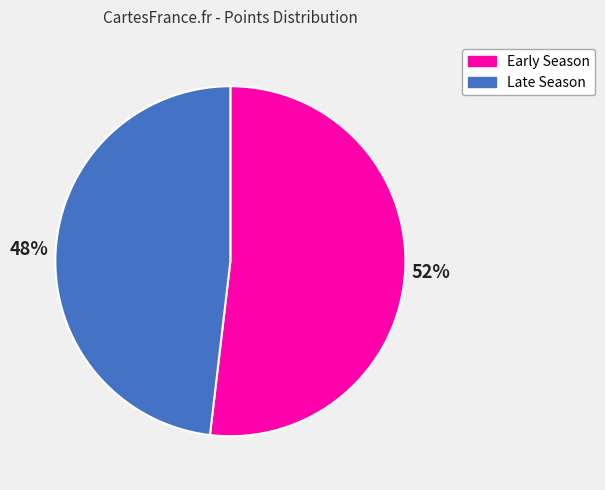

Approximately how many times larger is the value at Early Season compared to Late Season?

1.1